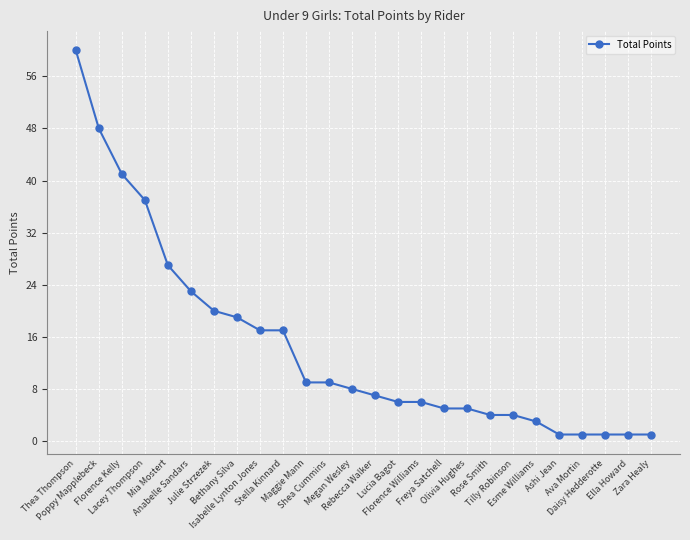

Reading left to right, extract all data points from this chart.

60	48	41	37	27	23	20	19	17	17	9	9	8	7	6	6	5	5	4	4	3	1	1	1	1	1